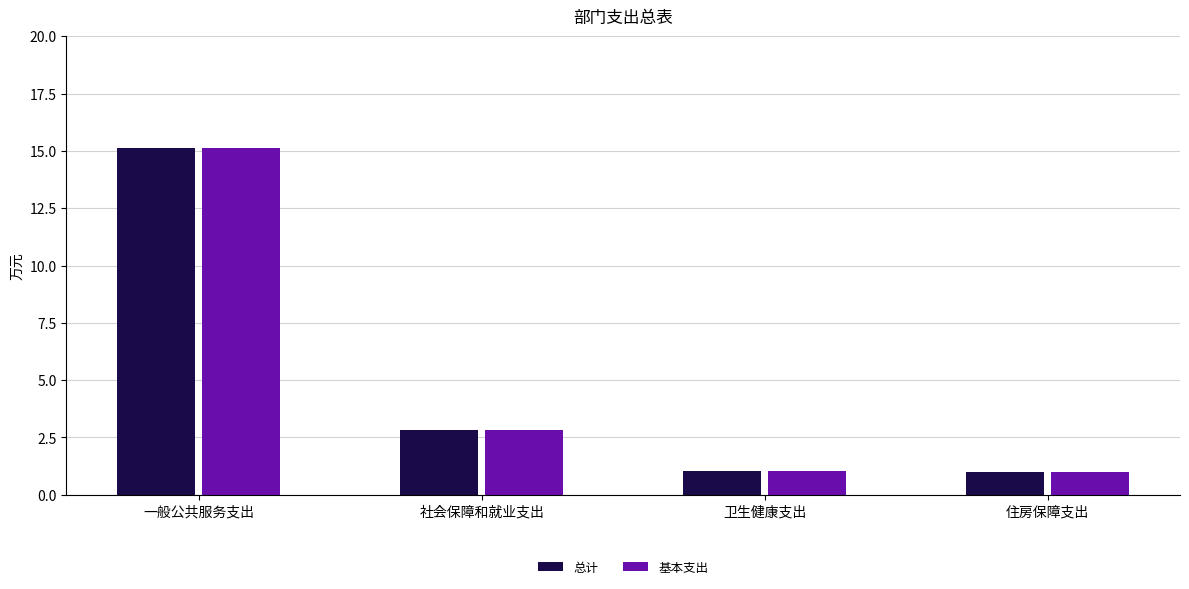

Is it true that 基本支出 equals 1.0 at 卫生健康支出?

True